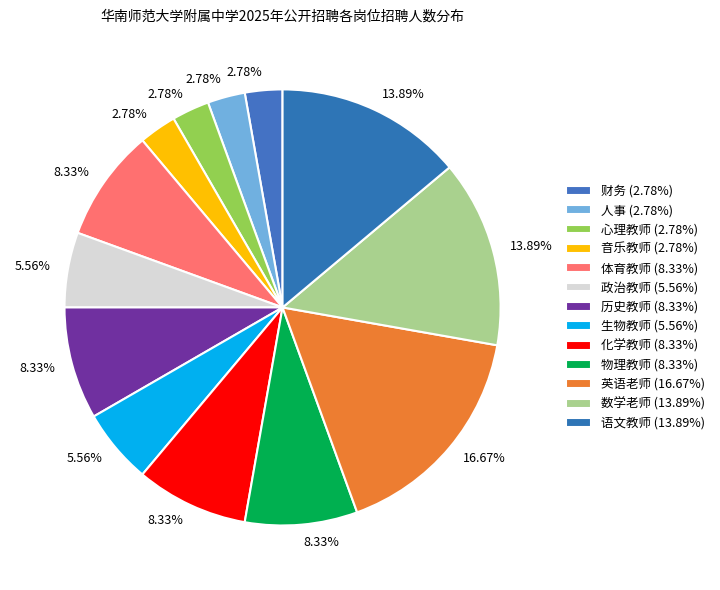

Is there any slice that represents more than half of the pie?

No